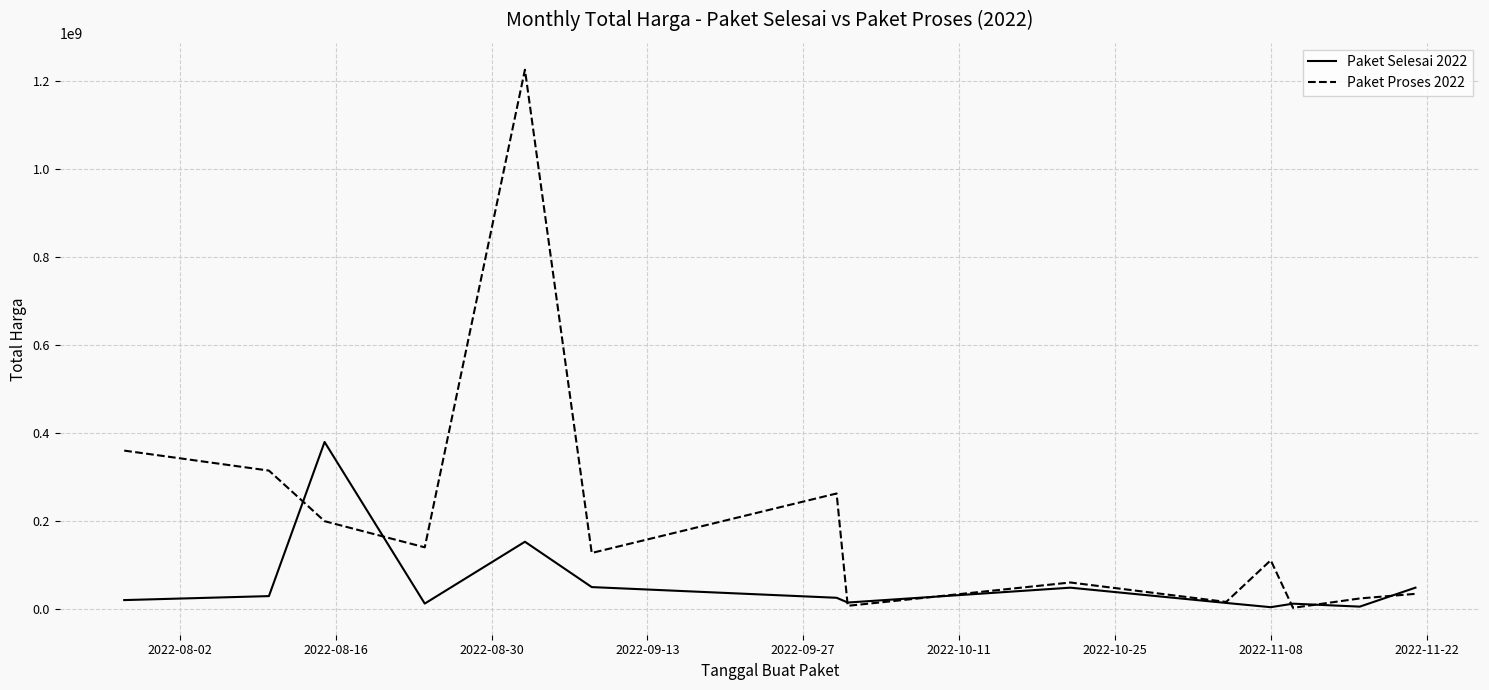

Which series has the largest total across all categories?

Paket Proses 2022